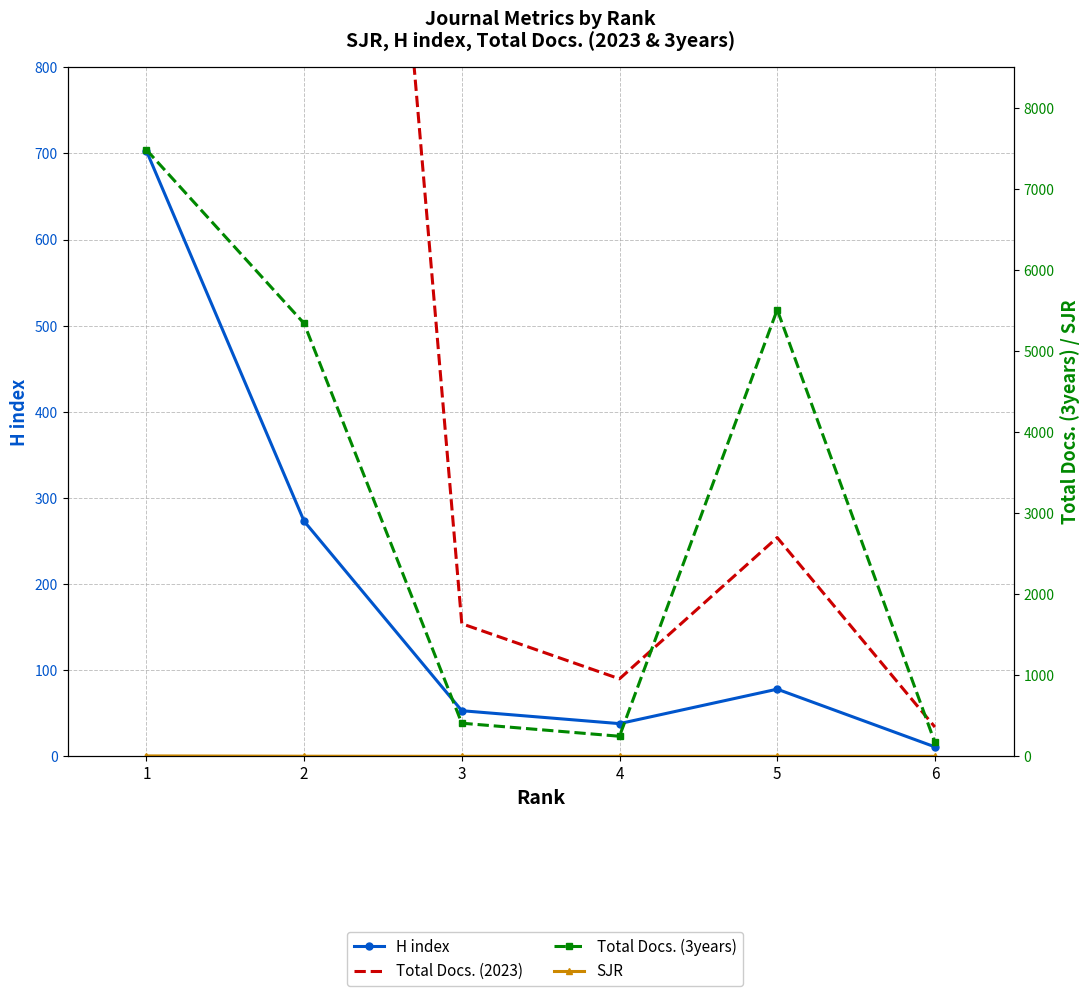

Reading left to right, what are all the values shown in this chart?

H index: 1=703.0	2=273.0	3=53.0	4=38.0	5=78.0	6=11.0
Total Docs. (2023): 1=2986.0	2=2293.0	3=154.0	4=90.0	5=254.0	6=34.0
Total Docs. (3years): 1=7482.0	2=5340.0	3=409.0	4=248.0	5=5509.0	6=171.0
SJR: 1=5.5	2=1.8	3=0.4	4=0.2	5=0.5	6=0.1